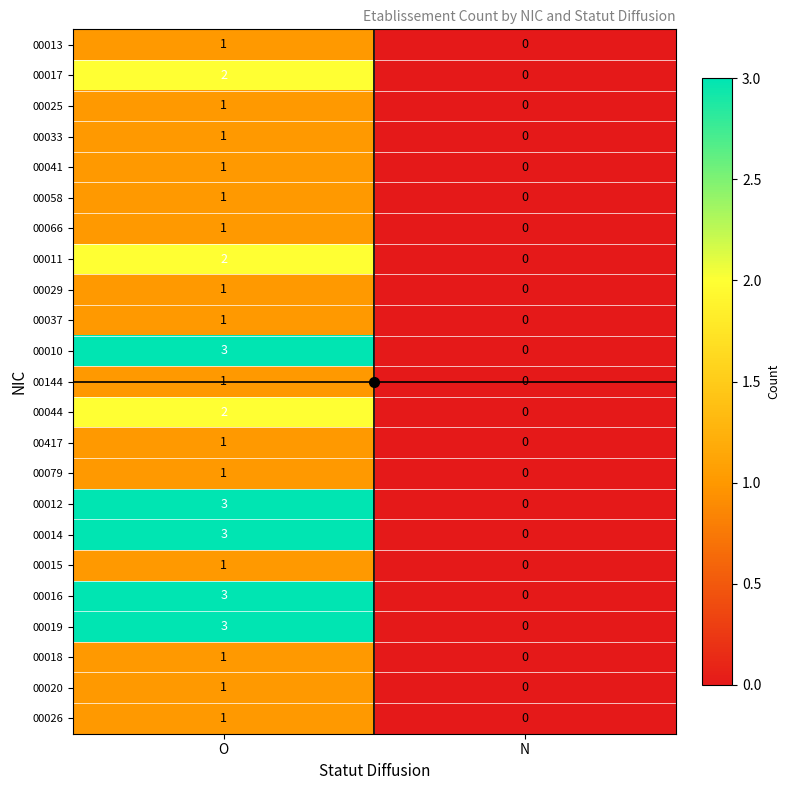

Where is 00066 nearest to the value 0?

N